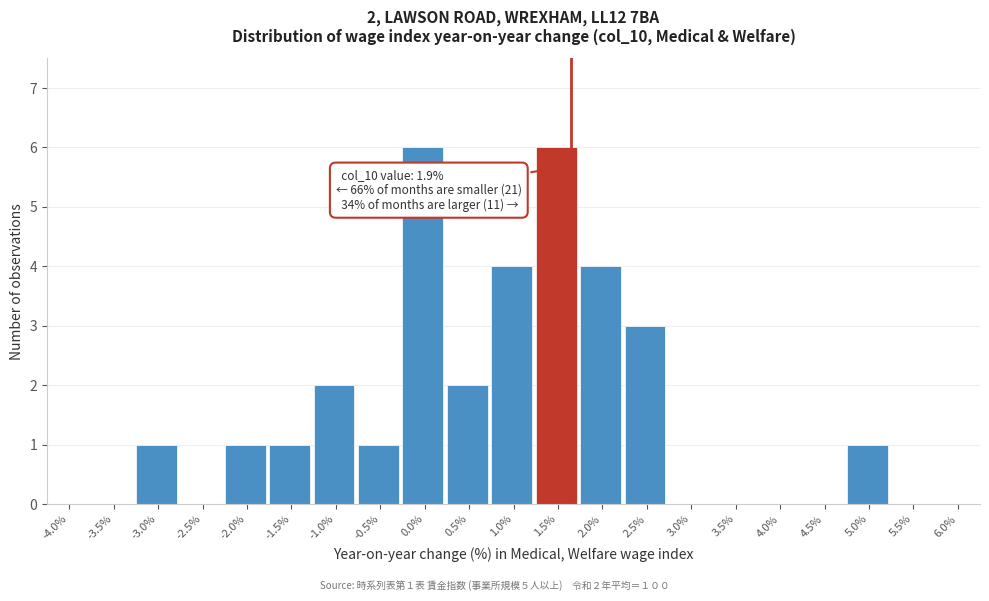

Reading left to right, list all the values displayed in this chart.

-4.0%=0	-3.5%=0	-3.0%=1	-2.5%=0	-2.0%=1	-1.5%=1	-1.0%=2	-0.5%=1	0.0%=6	0.5%=2	1.0%=4	1.5%=6	2.0%=4	2.5%=3	3.0%=0	3.5%=0	4.0%=0	4.5%=0	5.0%=1	5.5%=0	6.0%=0